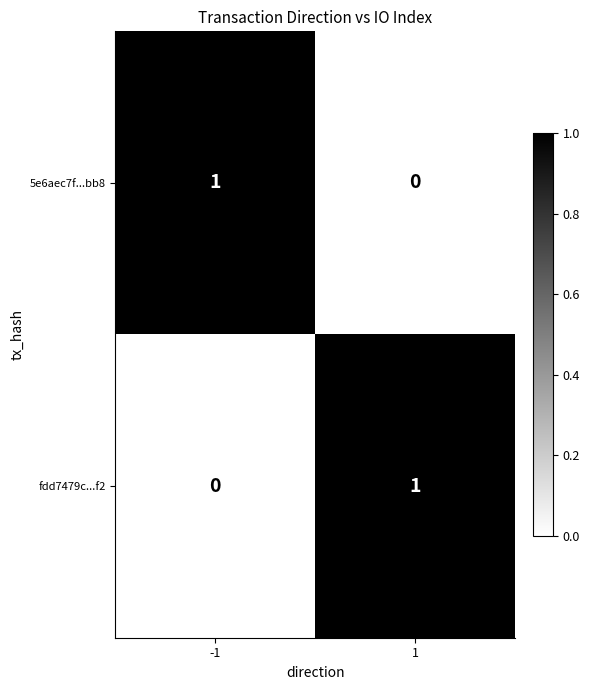

At -1, list the series in order from smallest to largest.

fdd7479c...f2, 5e6aec7f...bb8